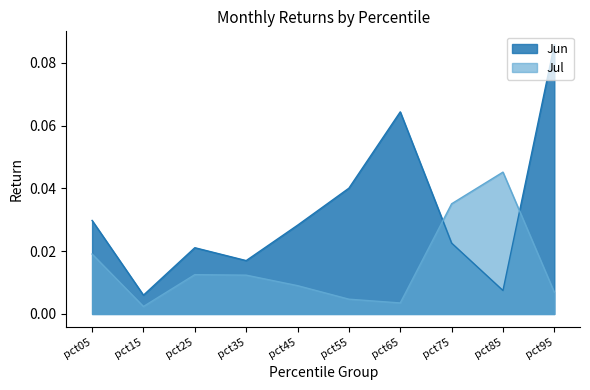

At how many categories does at least one series exceed 0?

10